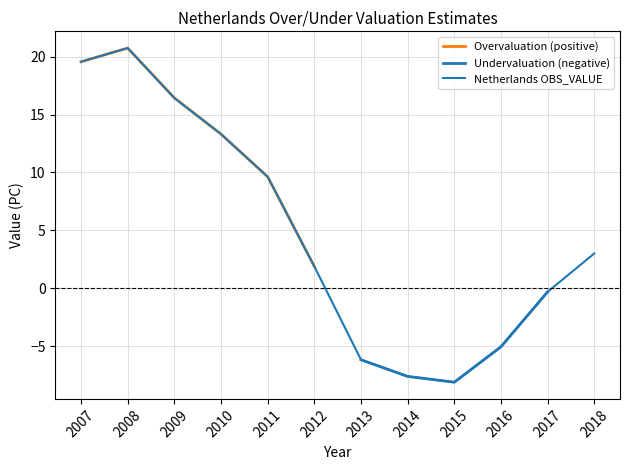

True or false: Undervaluation (negative) and Overvaluation (positive) cross at least once.

False